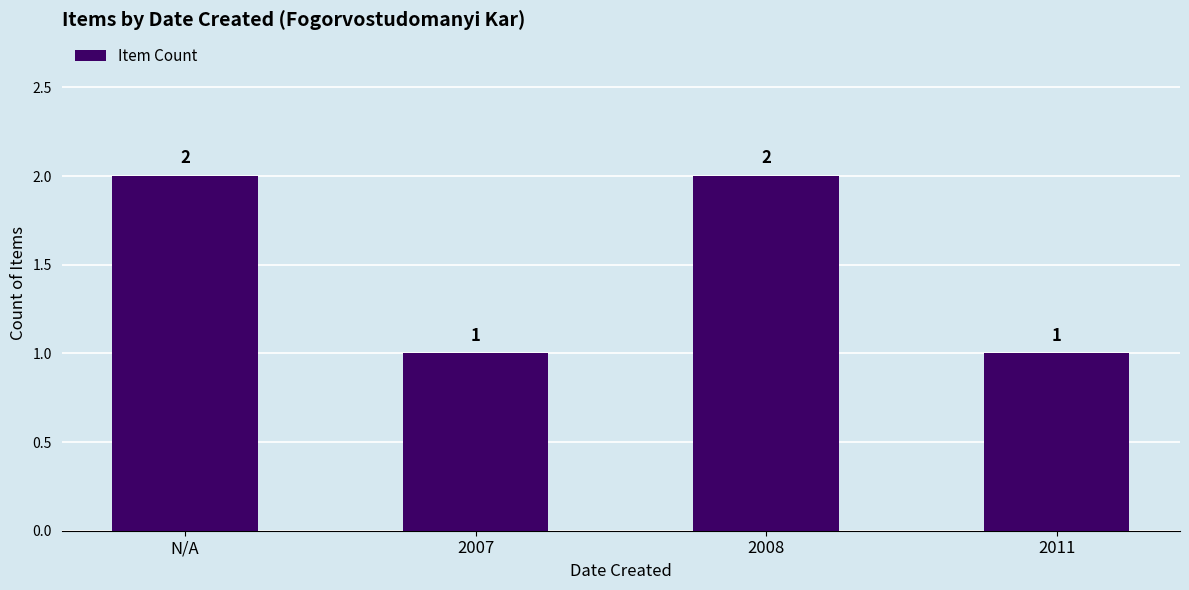

How many values are between 1 and 2?

4